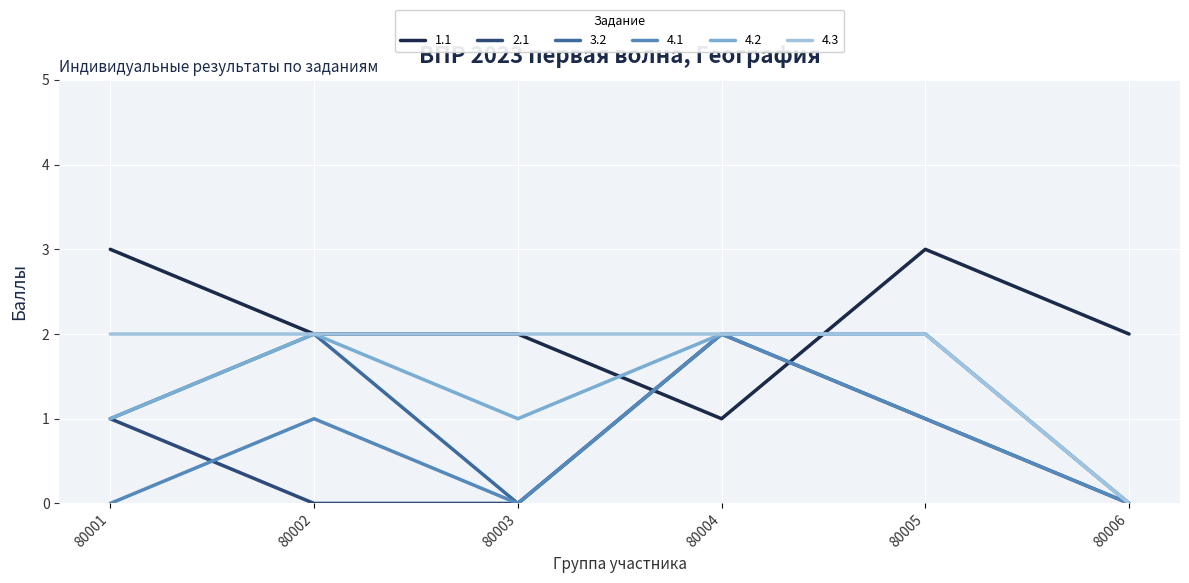

At which label does 1.1 first exceed 2?

80001